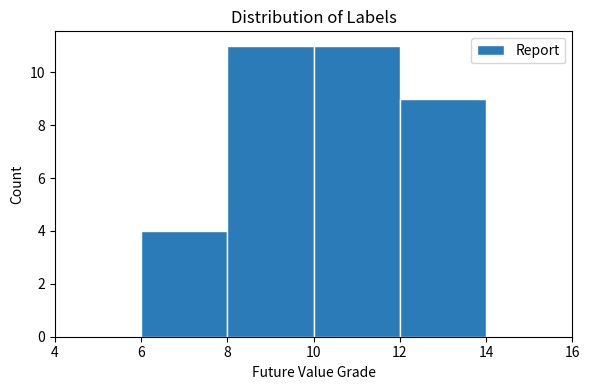

Reading left to right, transcribe this chart: for each bar, give the range it covers on the x-axis and its height. The values are not printed on the chart, so give them approximately, as read against the axis.

4 to 6: 0
6 to 8: 4
8 to 10: 11
10 to 12: 11
12 to 14: 9
14 to 16: 0